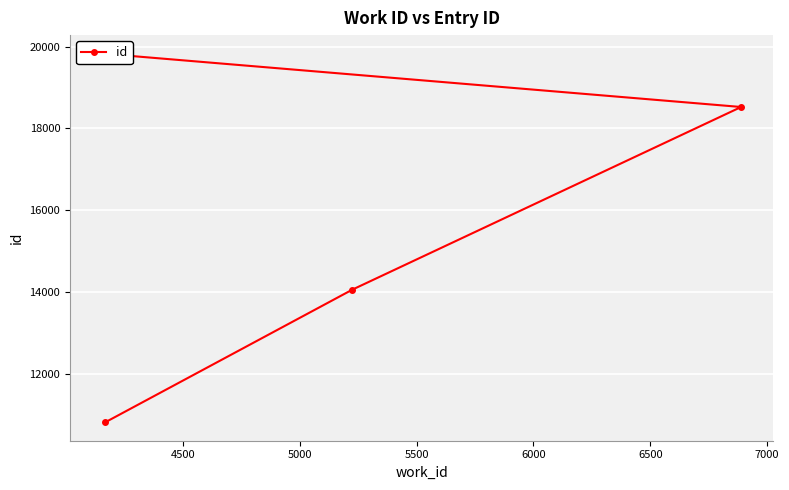

Approximately how many times larger is the value at 5500 compared to 4500?

1.4